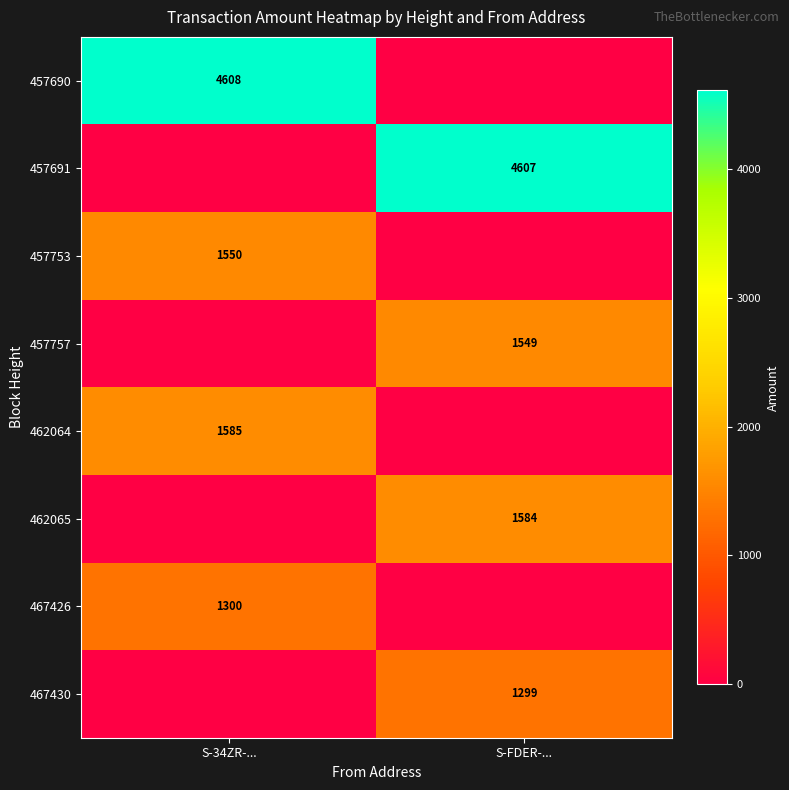

True or false: 457690 has a value of 2867 at S-34ZR-....

False